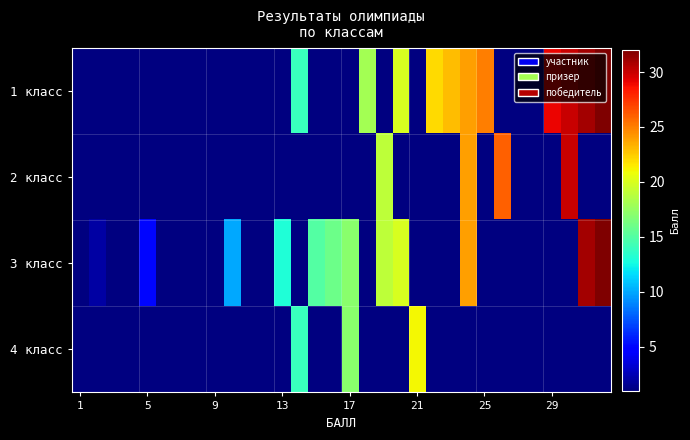

Which series has the largest total across all categories?

1 класс